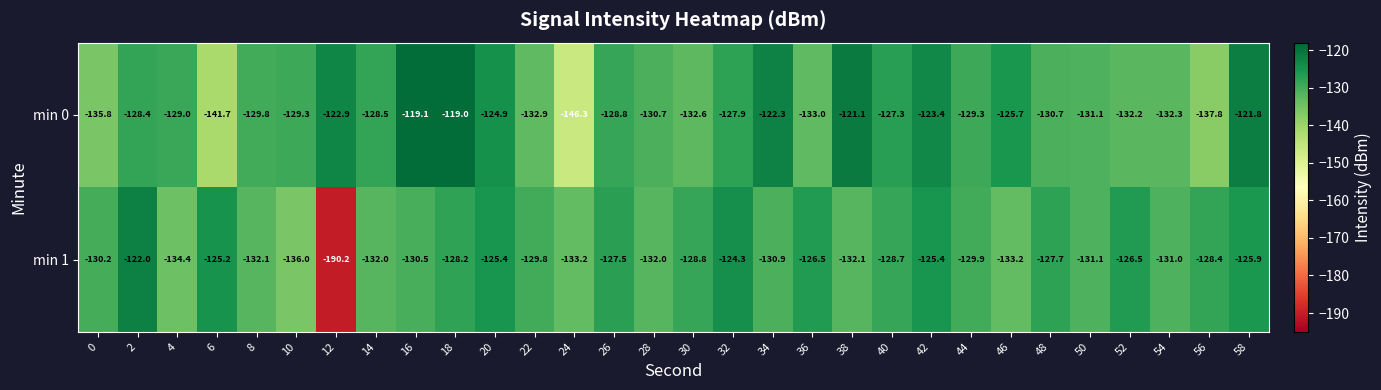

Between 22 and 50, which series saw the biggest shift?

min 0